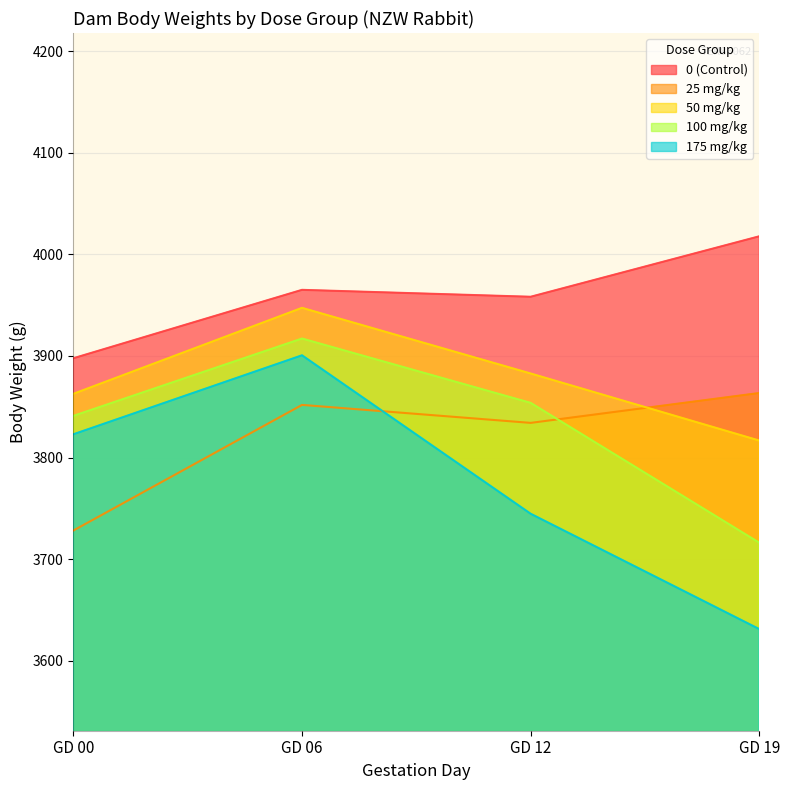

At GD 06, list the series in order from smallest to largest.

25 mg/kg, 175 mg/kg, 100 mg/kg, 50 mg/kg, 0 (Control)